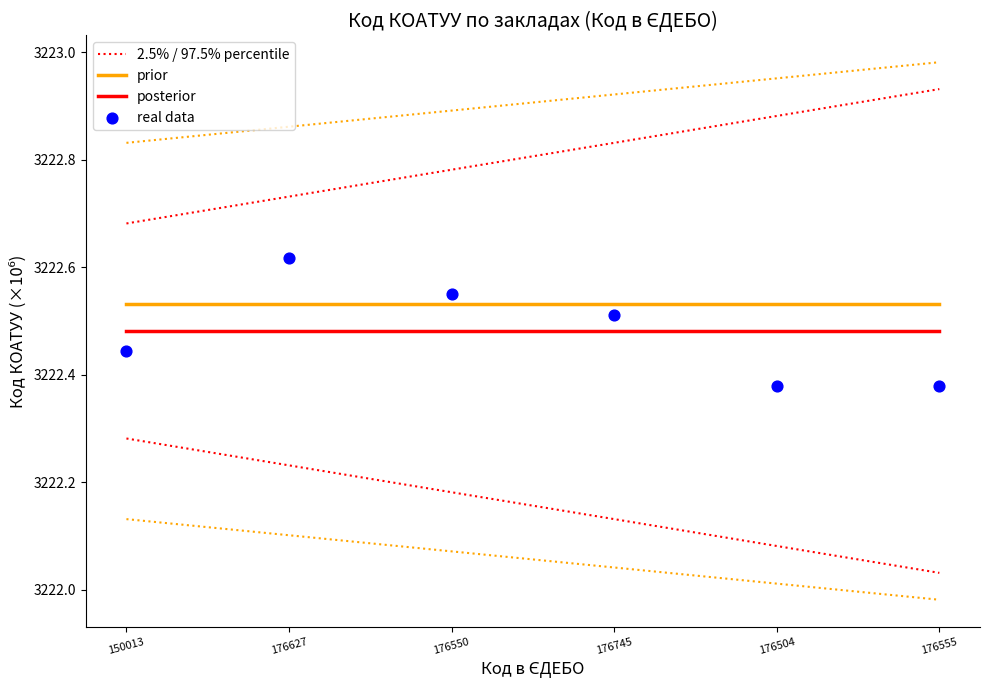

What are all the series names shown in the legend?

2.5% / 97.5% percentile, prior, posterior, real data